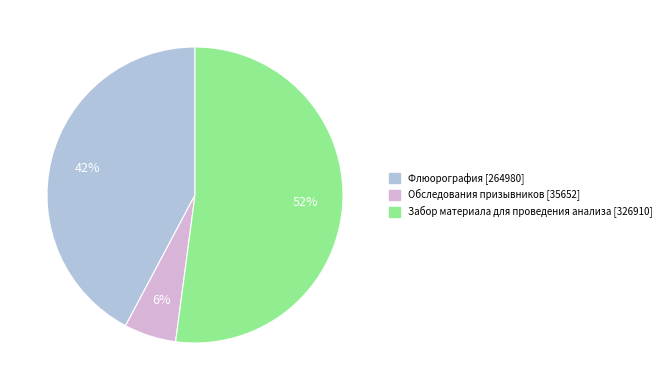

Between Флюорография [264980] and Забор материала для проведения анализа [326910], which is larger?

Забор материала для проведения анализа [326910]